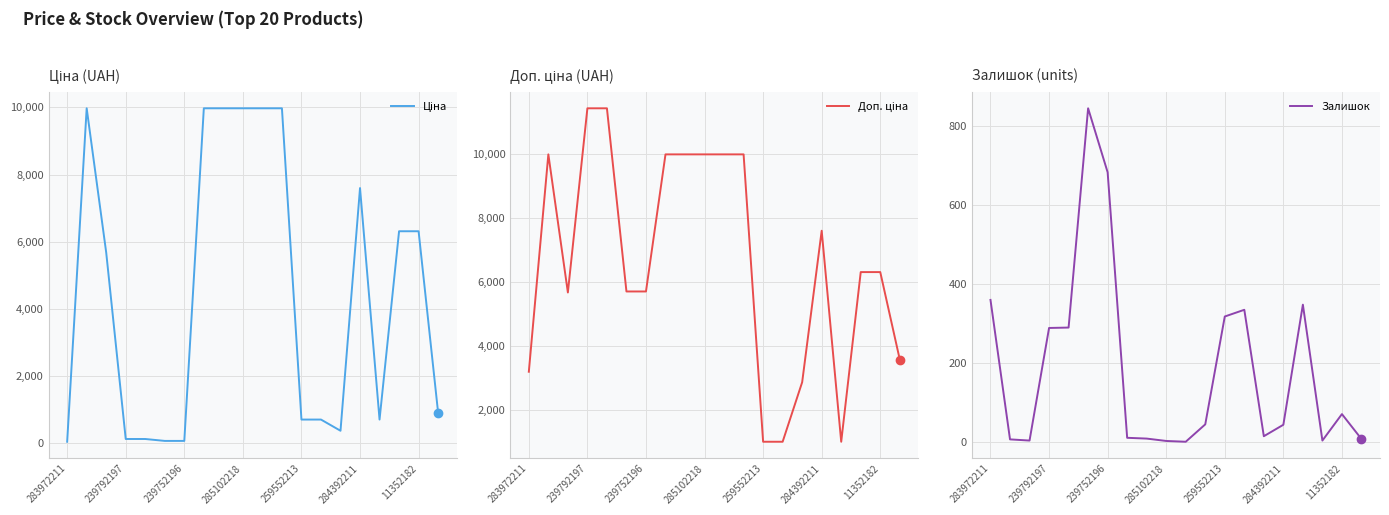

How many data points in Доп. ціна are less than 6308?

9